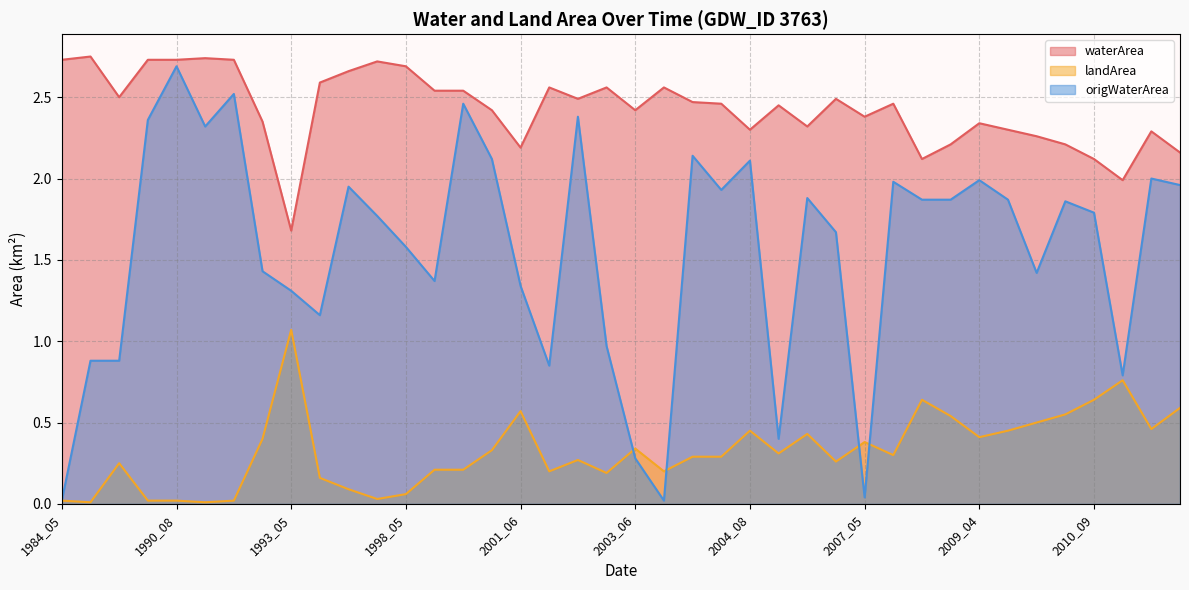

The landArea series shows 0.2 at 1995_04. True or false?

True